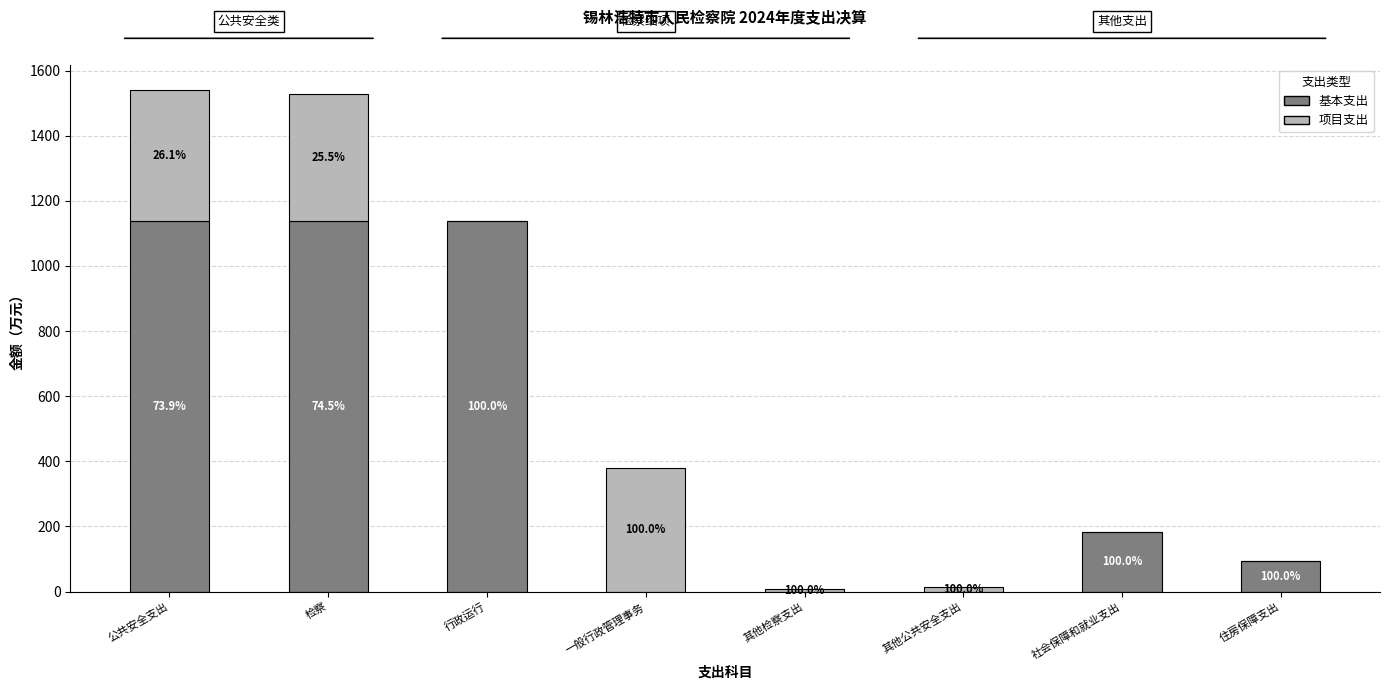

Does the chart contain stacked bars?

Yes